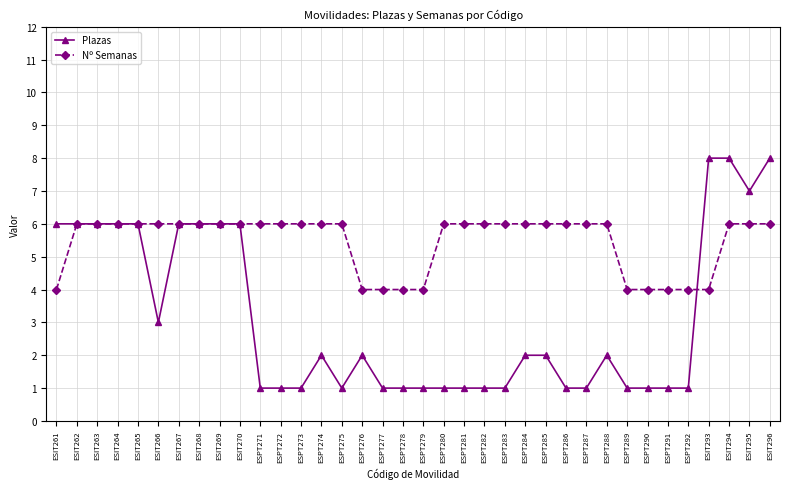

What is the sum of all Nº Semanas values?

196